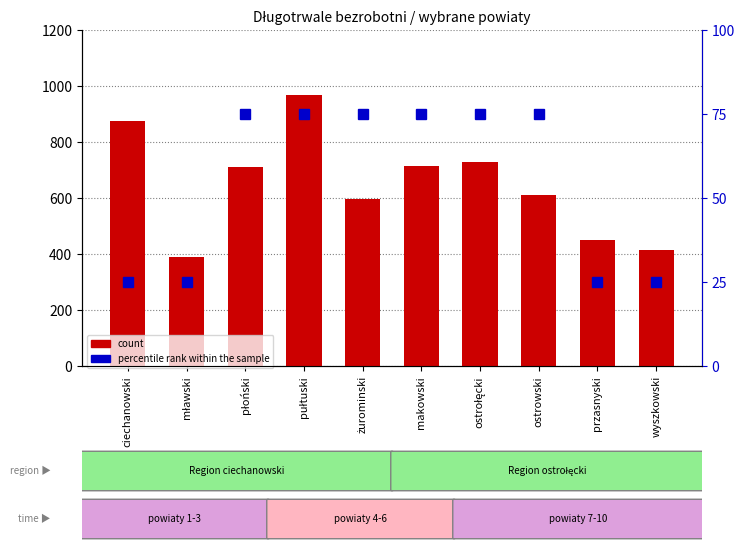

What is the difference between the percentile rank within the sample values at wyszkowski and ostrołęcki?

50